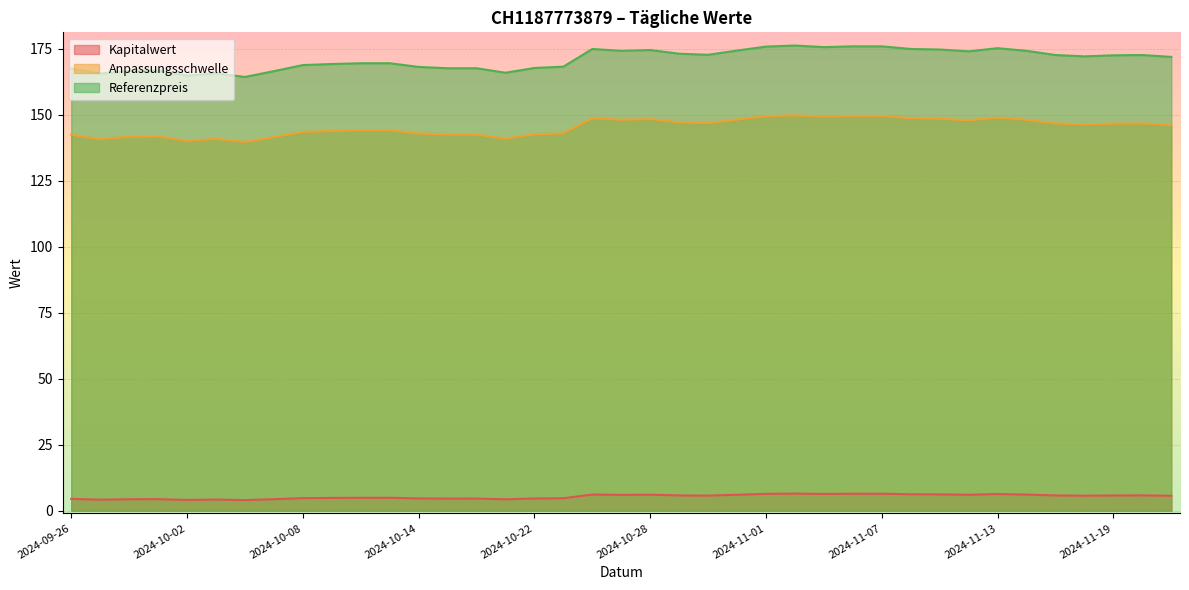

The Kapitalwert series shows 5.8 at 2024-11-20. True or false?

True